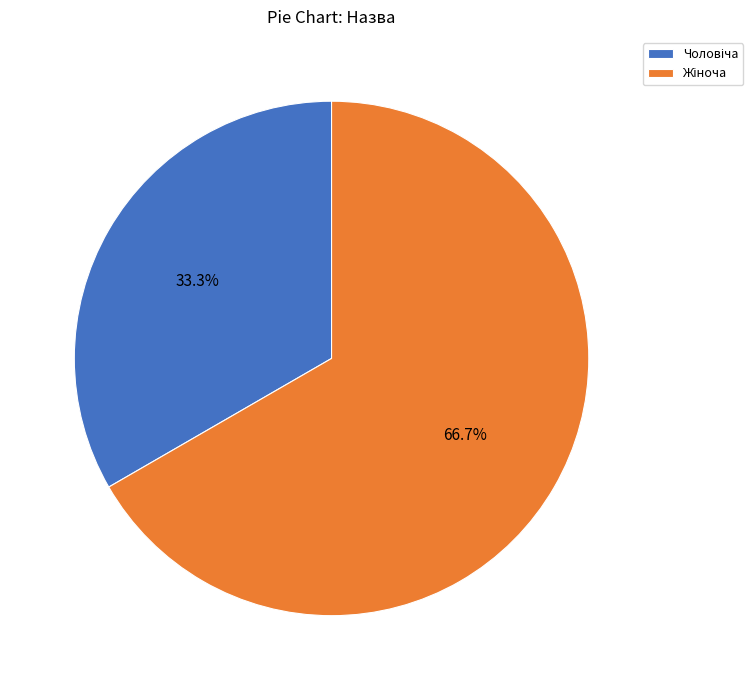

Does any single category account for the majority?

Yes